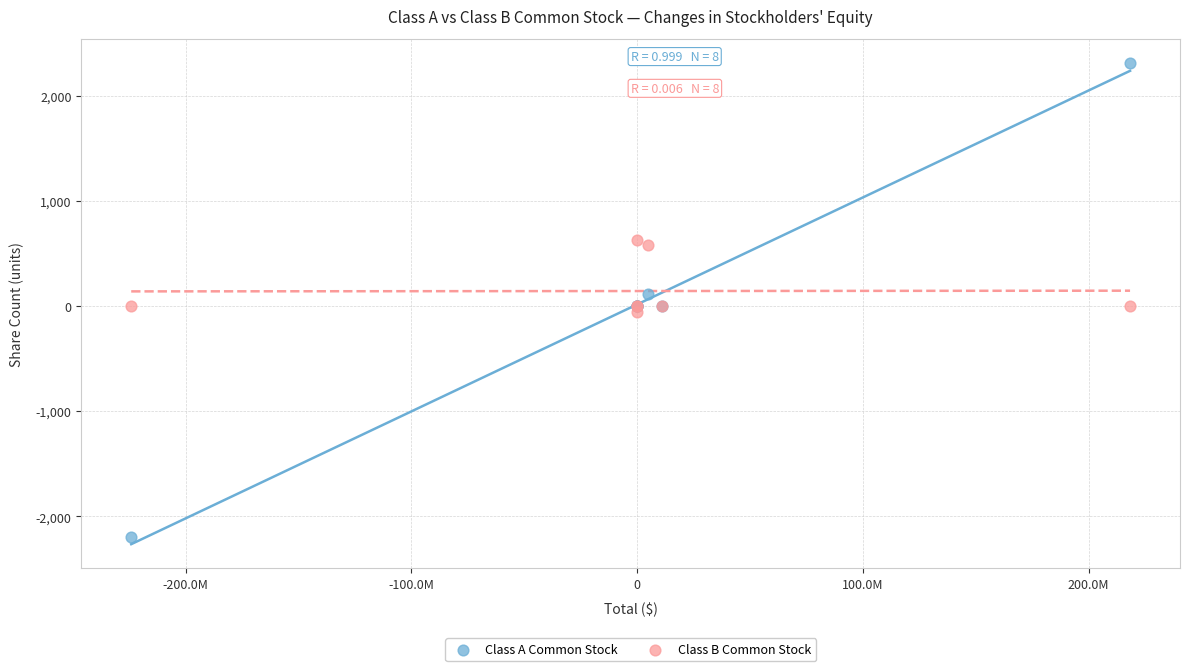

Which series contains the highest Y value?

Class A Common Stock